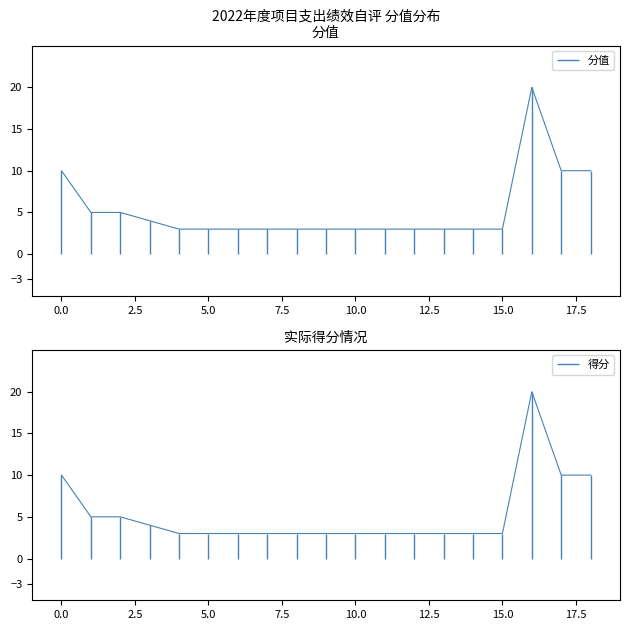

What is the difference between the second highest and second lowest values in the 分值 series?

7